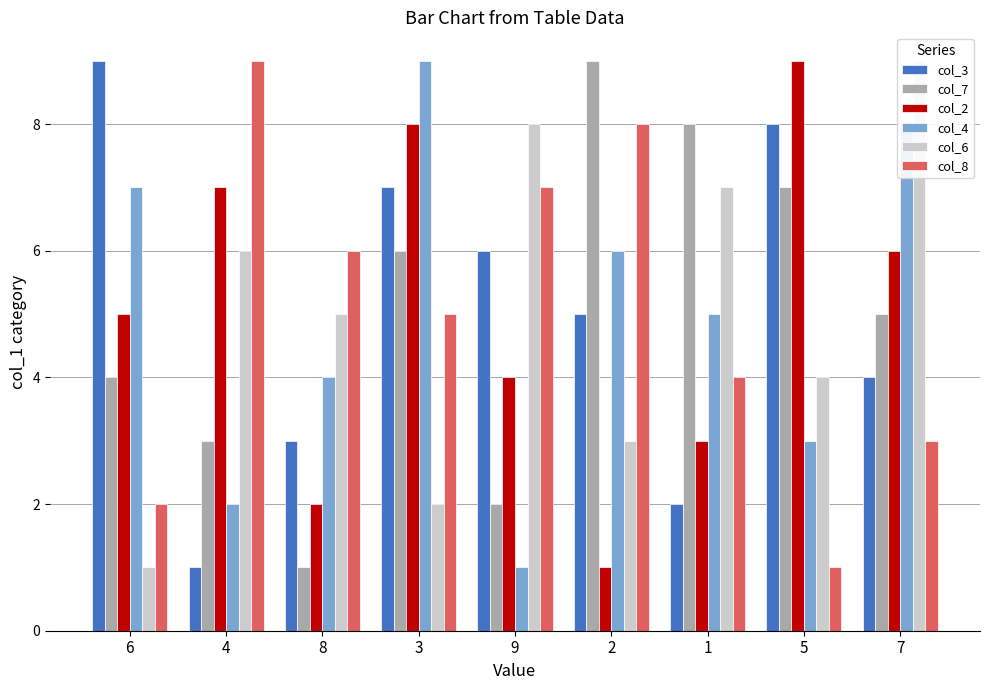

List the labels in order of col_6 value, smallest first.

6, 3, 2, 5, 8, 4, 1, 9, 7